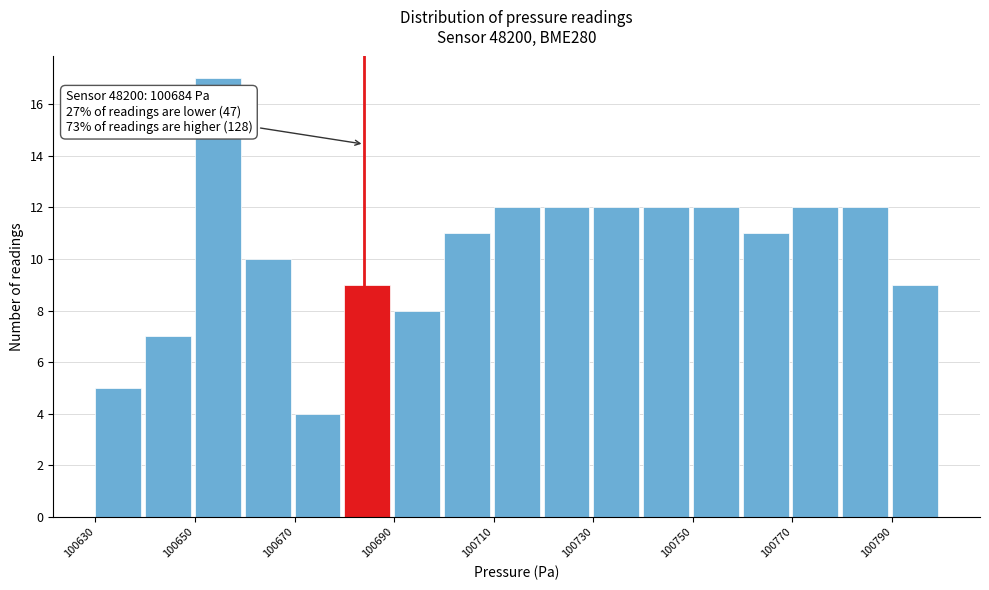

Over which range of the x-axis is the bar tallest?

100650 to 100660